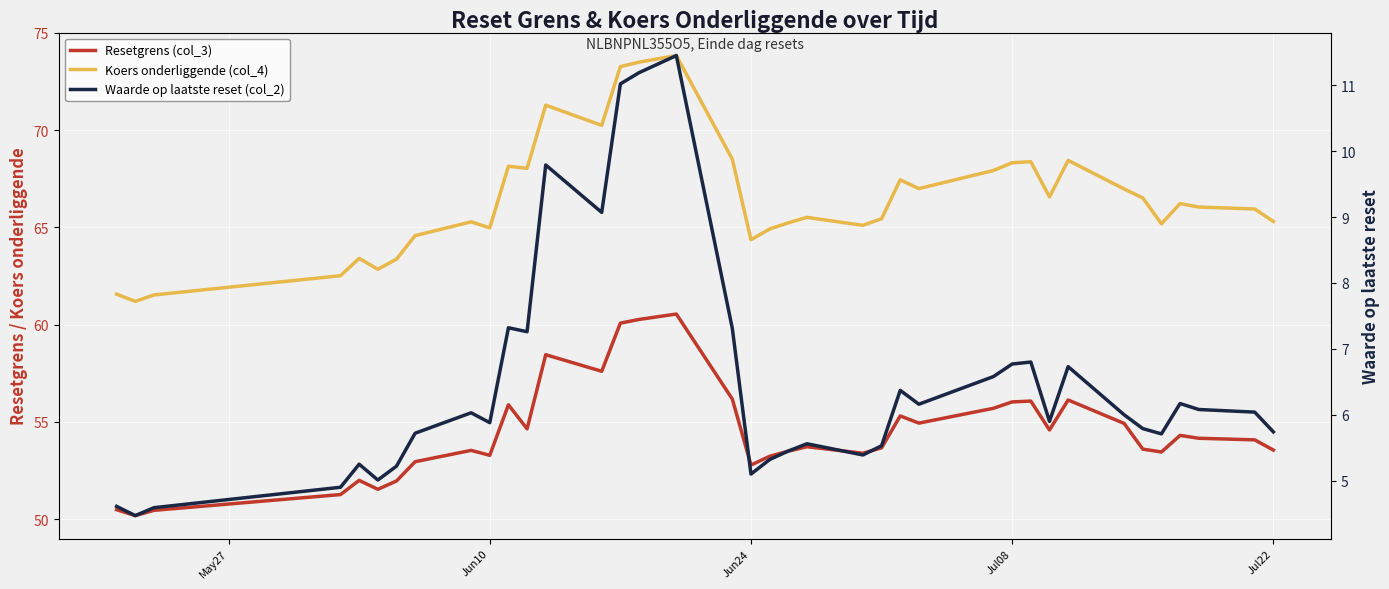

The Waarde op laatste reset (col_2) series shows 2.9 at 25. True or false?

False